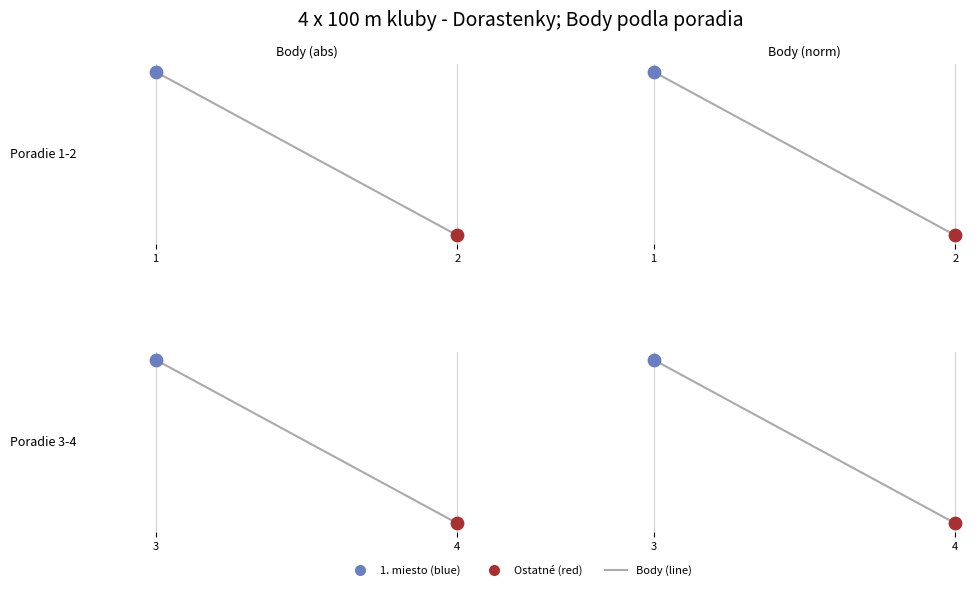

What is the change in value from 1 to 2?

-2